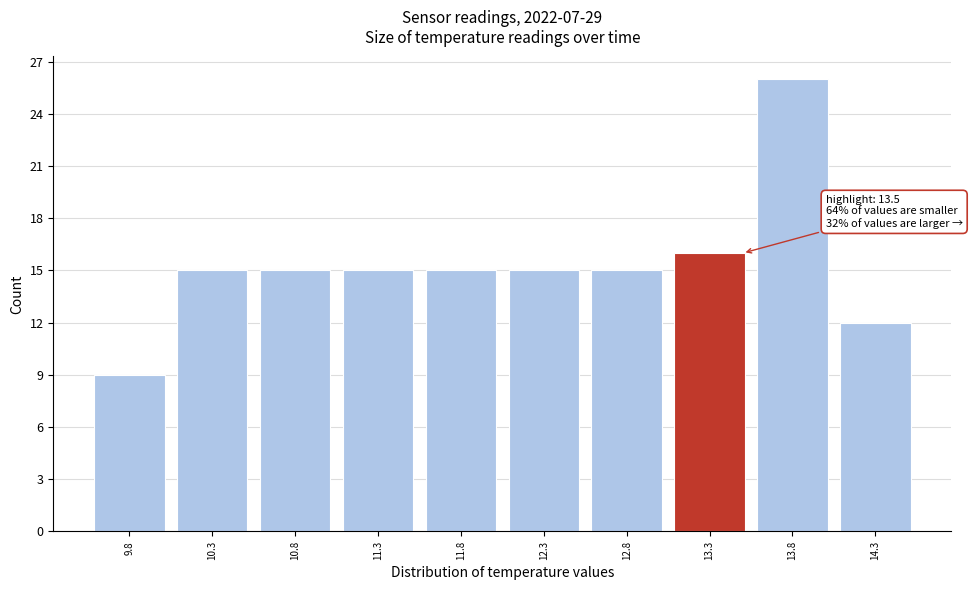

Over which range of the x-axis is the bar tallest?

13.55 to 14.05